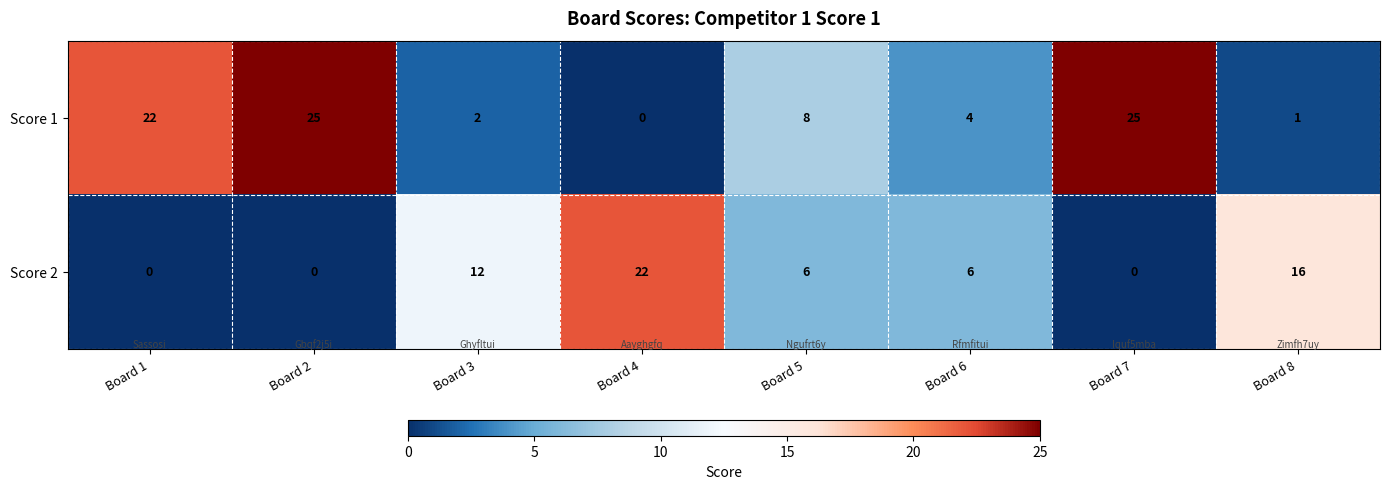

What is the difference between the maximum and minimum values in the Score 2 series?

22